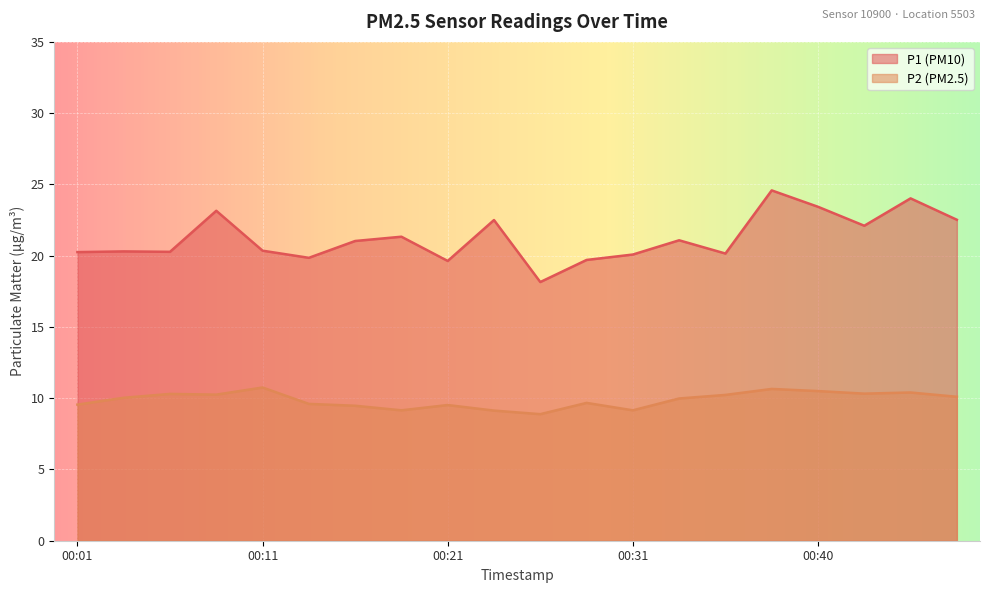

What is the difference between the maximum and second lowest values in the P1 series?

4.9